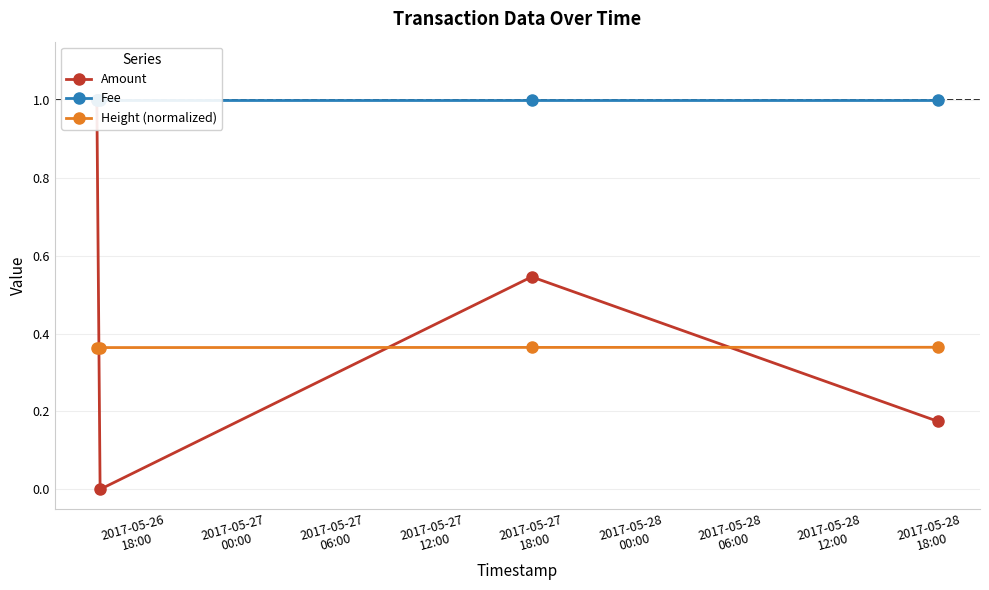

True or false: Amount and Height (normalized) cross at least once.

True